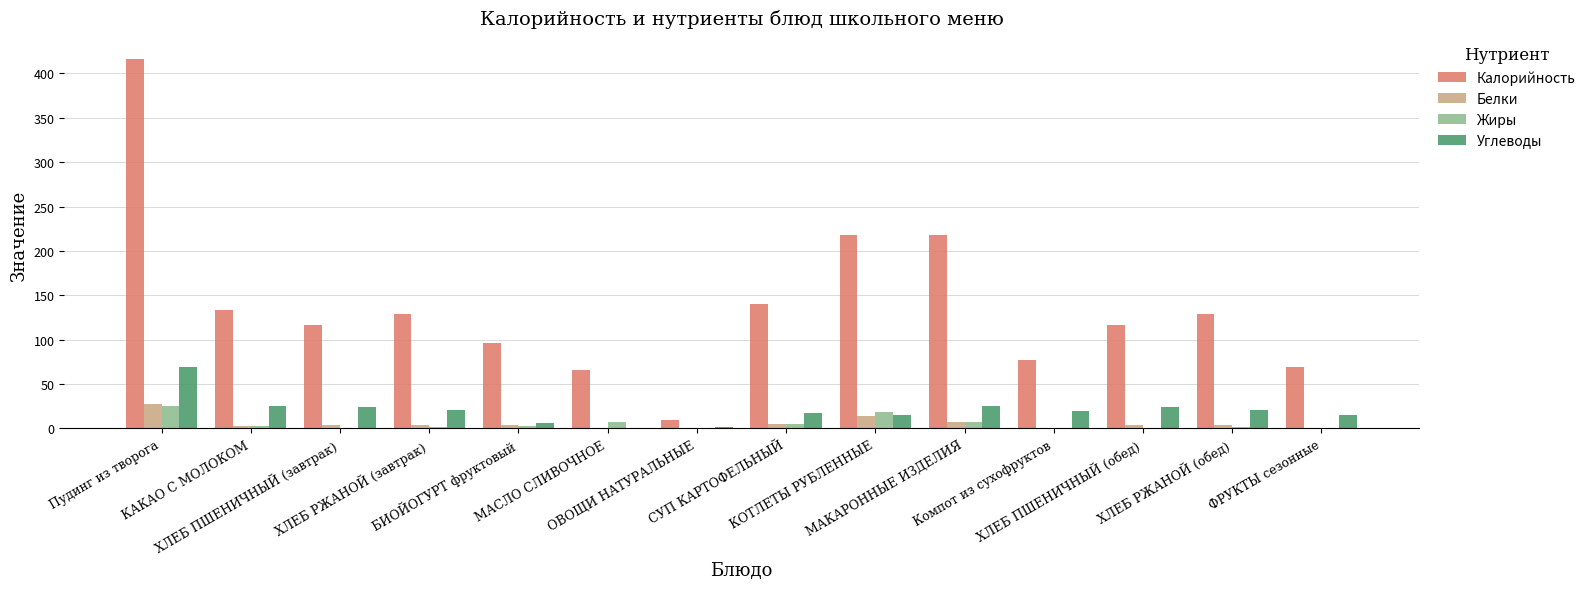

Which series has the largest total across all categories?

Калорийность